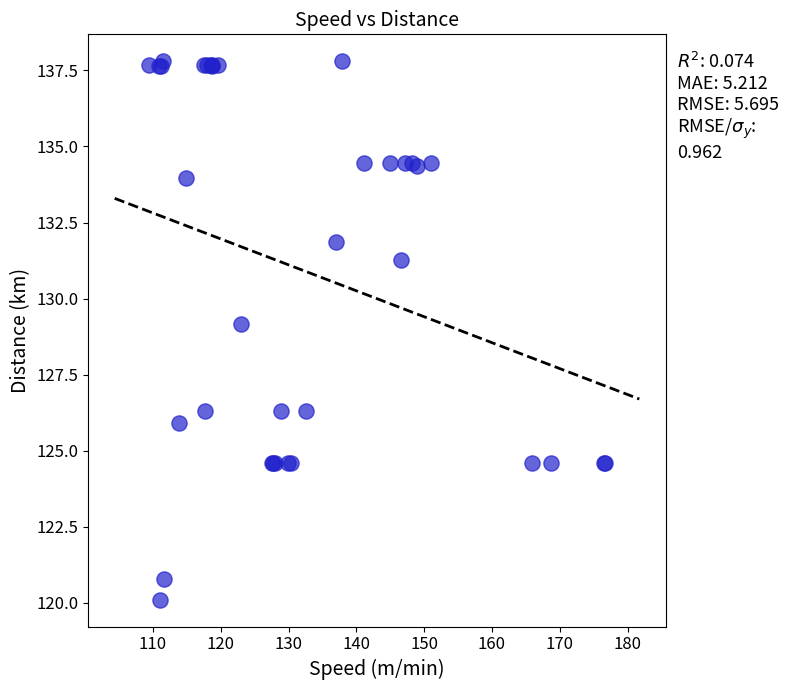

What Y value in the scatter plot is closest to 128?

129.2